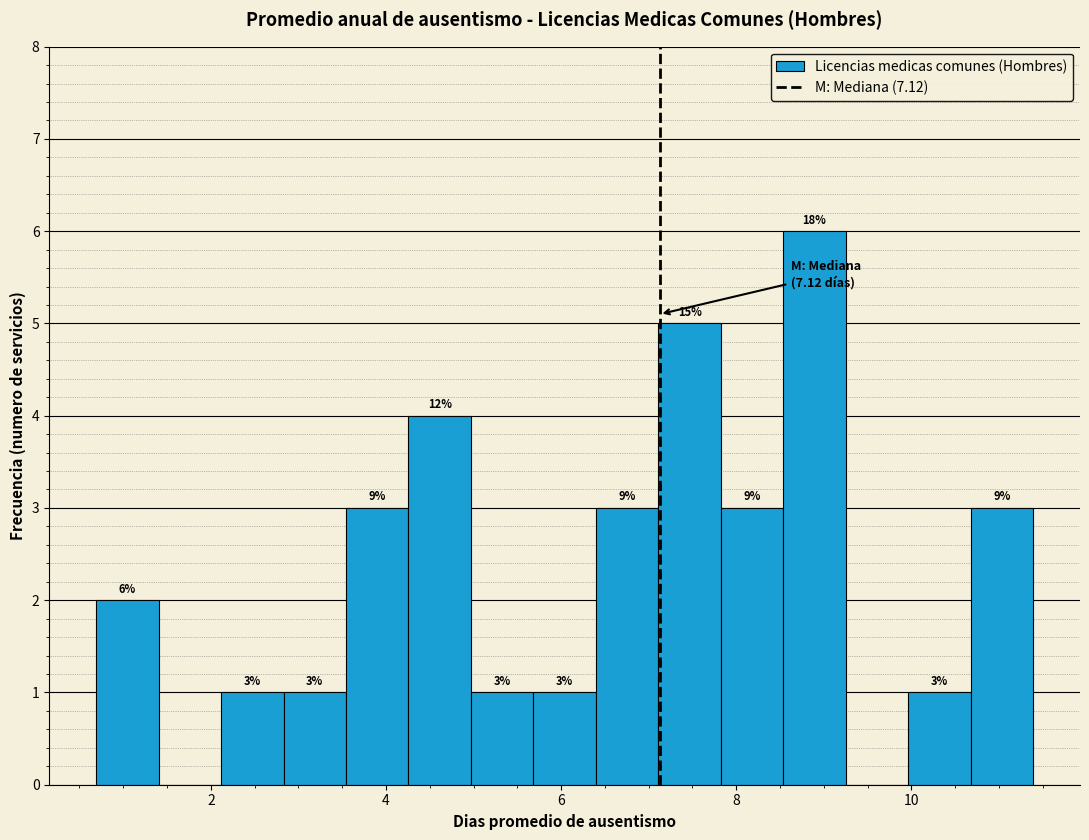

Around what value on the x-axis is the tallest bar? Give the approximate position of its centre, as read against the axis.

8.8